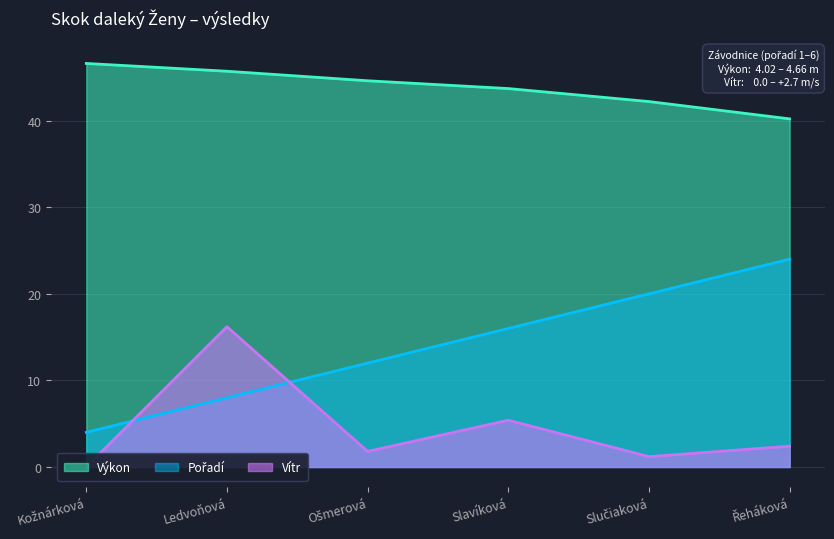

What is the minimum value for Výkon?

40.2